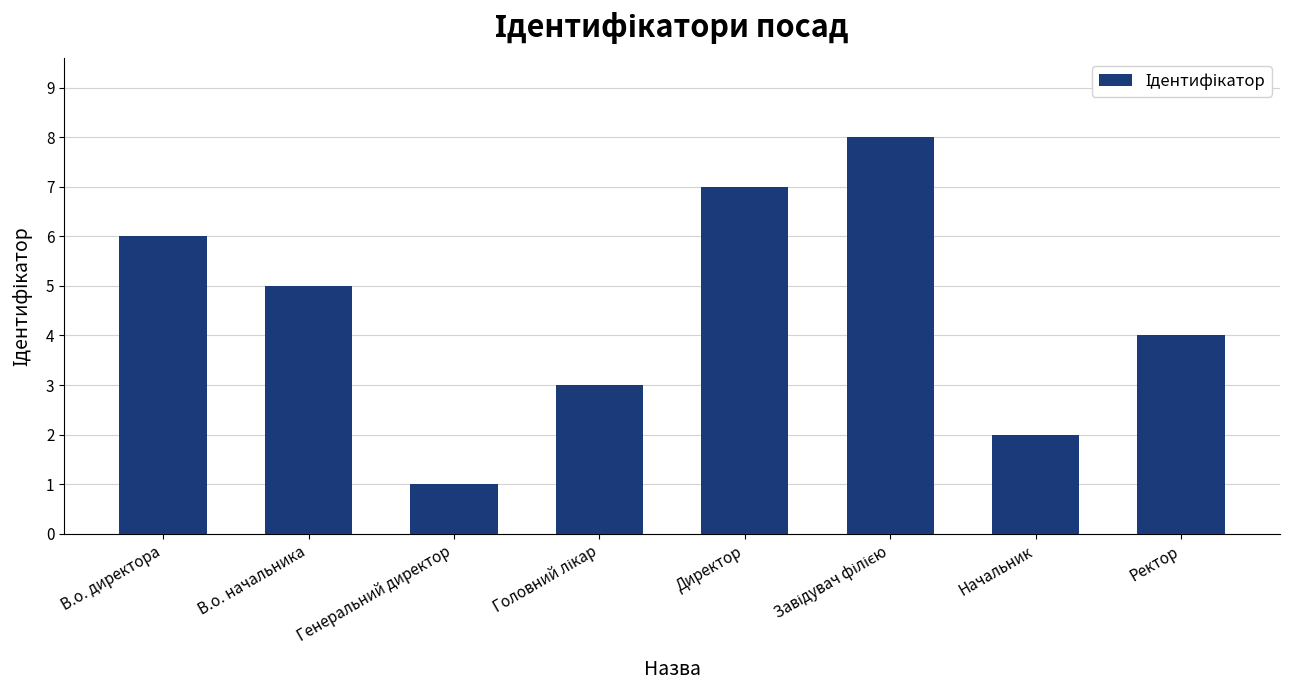

How many values are below 5?

4